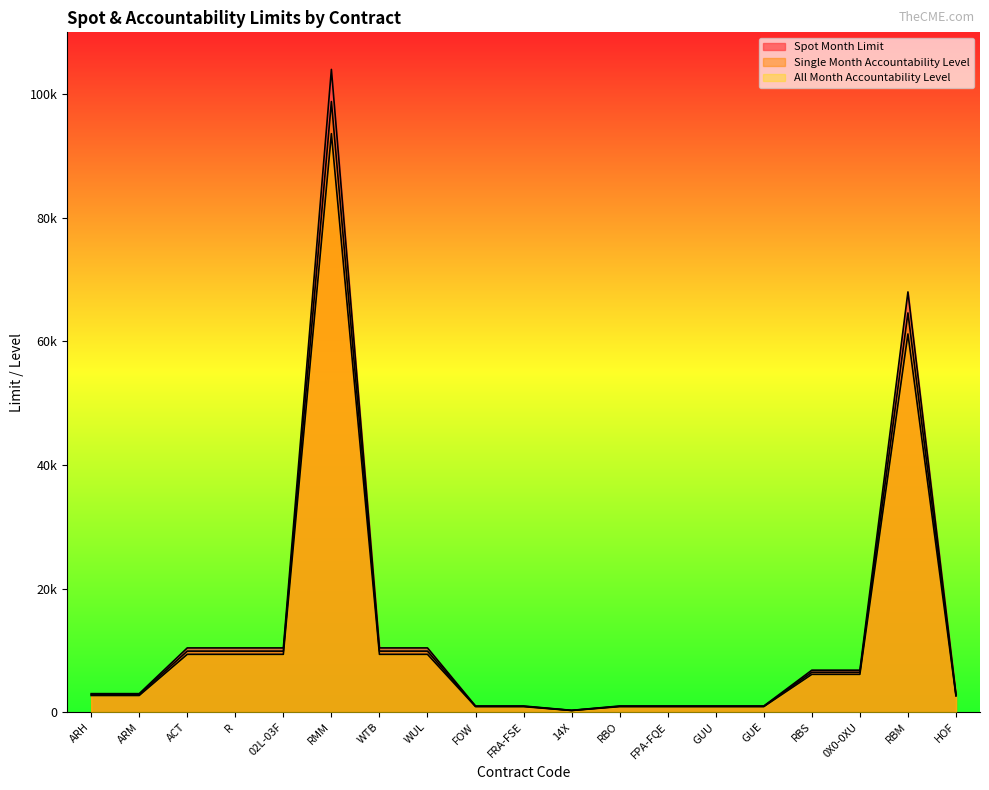

In Spot Month Limit, how many points are lower than both neighbors (excluding endpoints)?

1